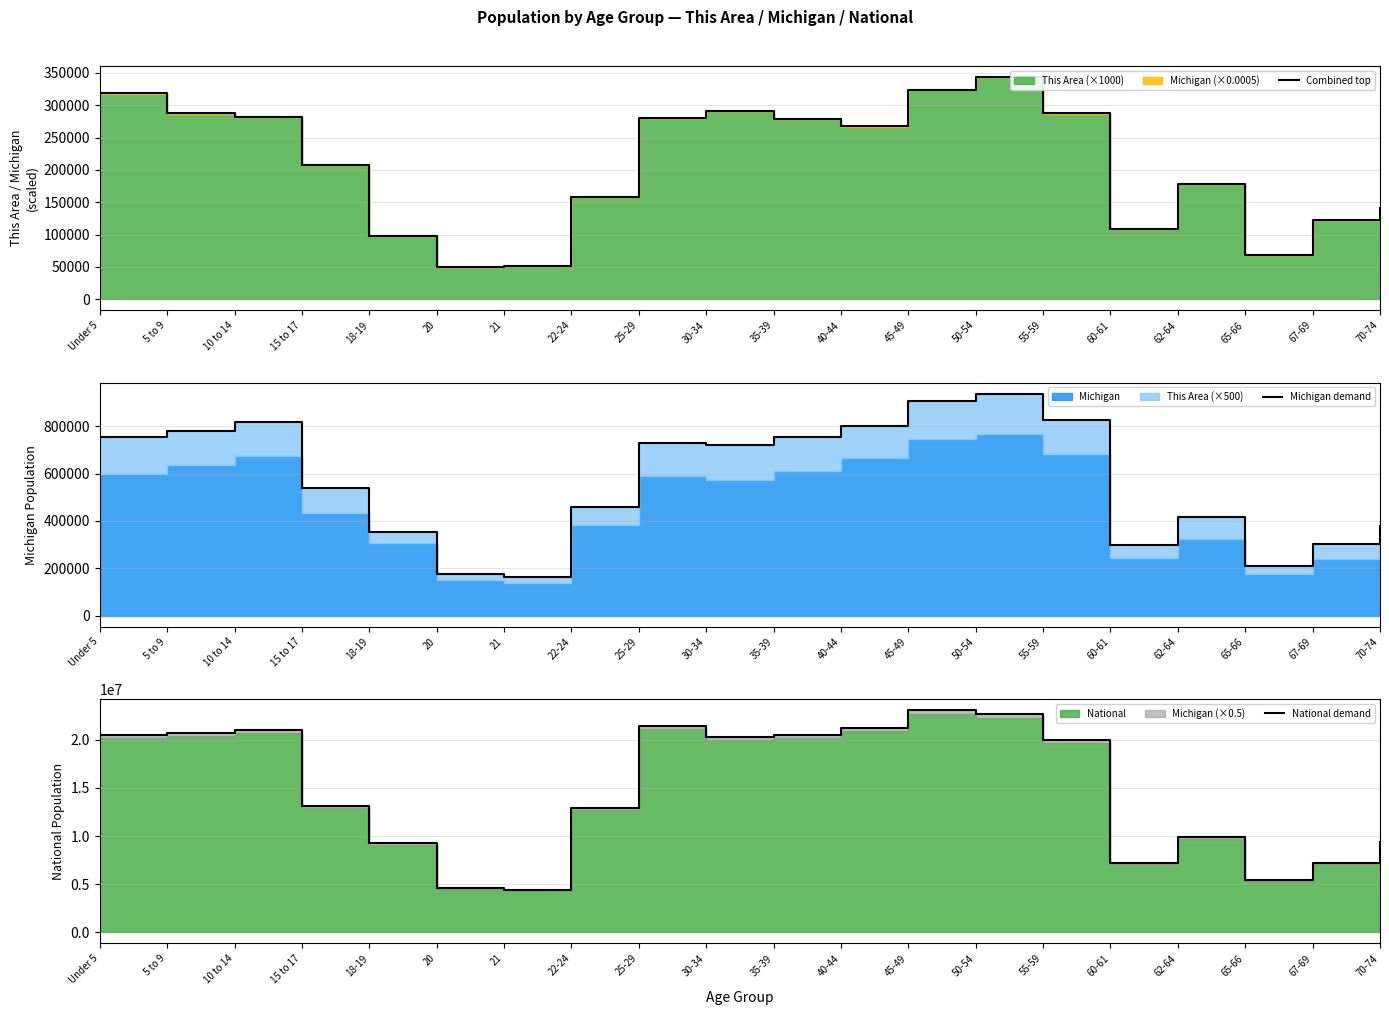

At 15 to 17, list the series in order from smallest to largest.

Combined top, Michigan demand, National demand